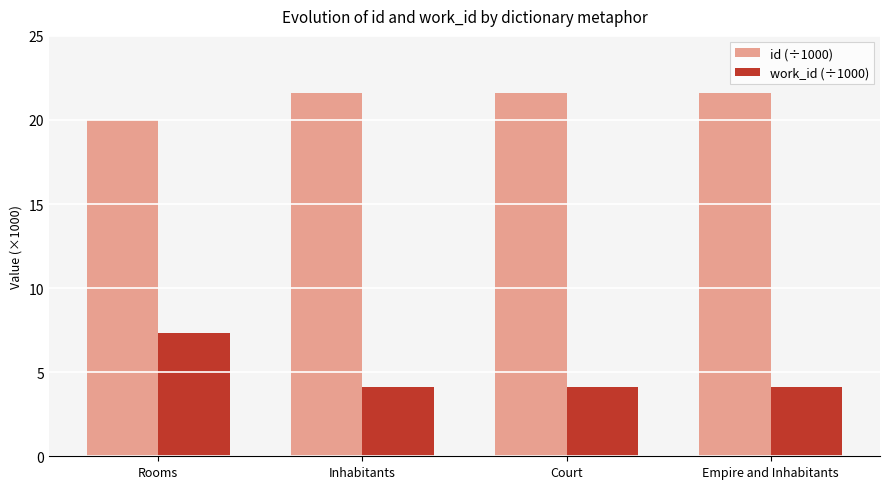

What is the label of the 4th bar from the right?

Rooms